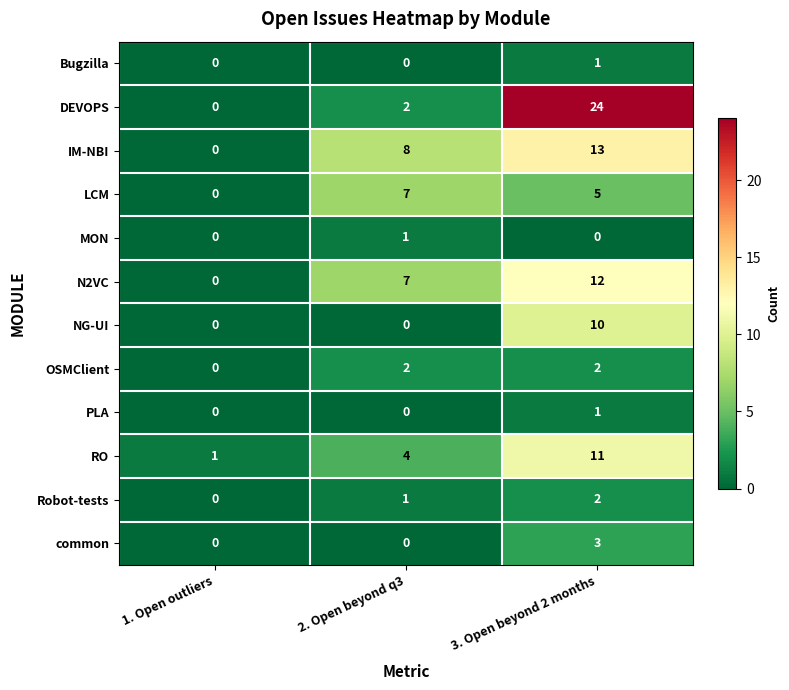

What is the difference between the highest and lowest values at 1. Open outliers?

1